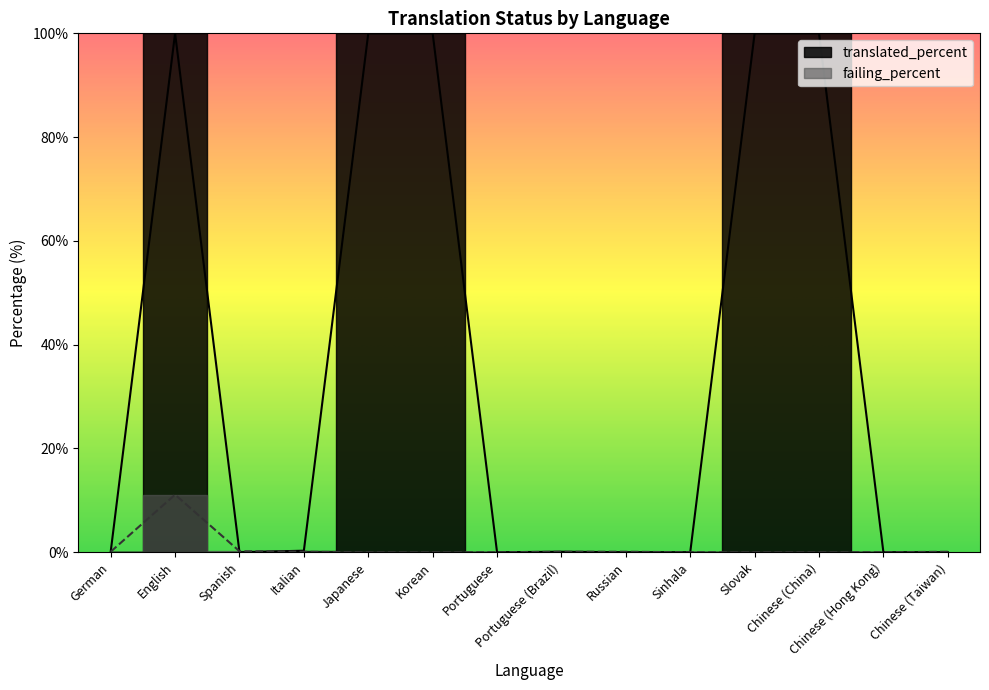

Rank the categories by failing_percent value from lowest to highest.

Japanese, Korean, Portuguese, Sinhala, Slovak, Chinese (China), Chinese (Hong Kong), German, Italian, Portuguese (Brazil), Russian, Chinese (Taiwan), Spanish, English